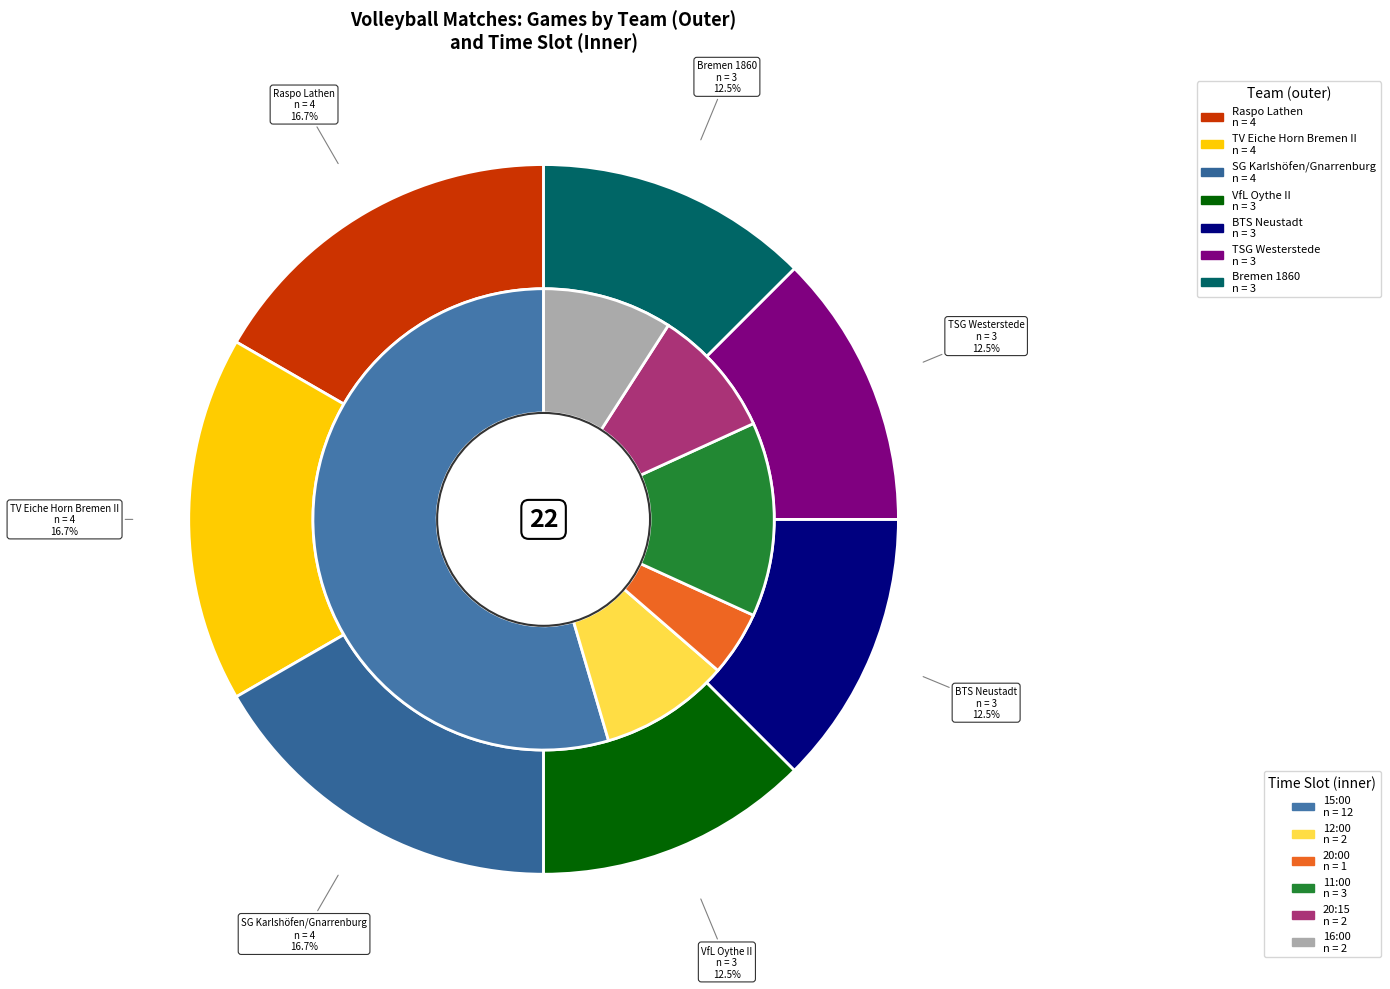

How many slices are in this pie chart?

7